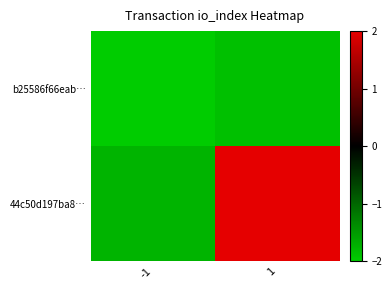

Which has a higher value, -1 or 1?

1